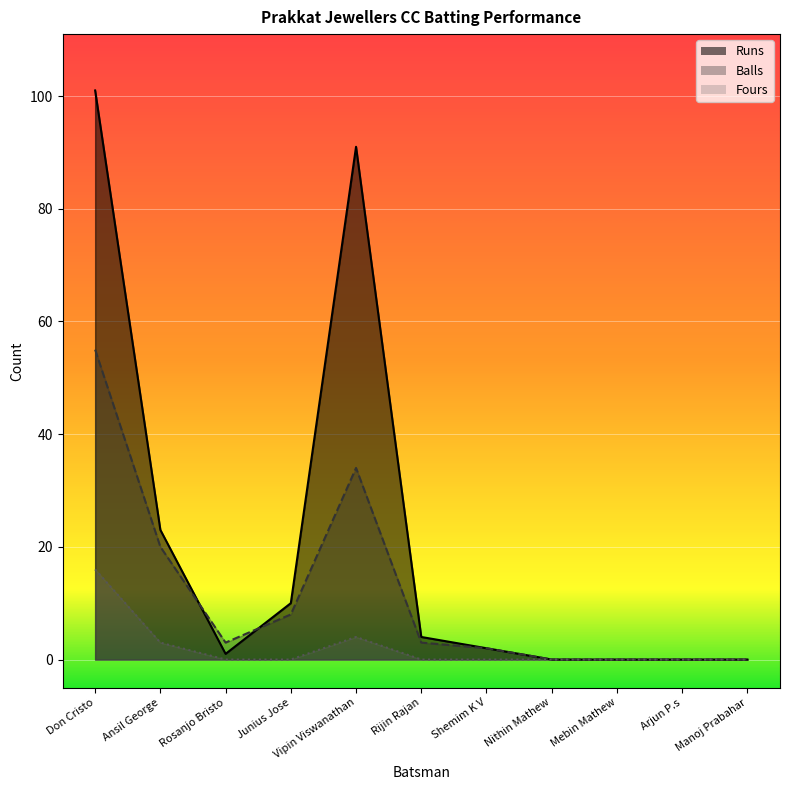

What position from the left is Vipin Viswanathan?

5